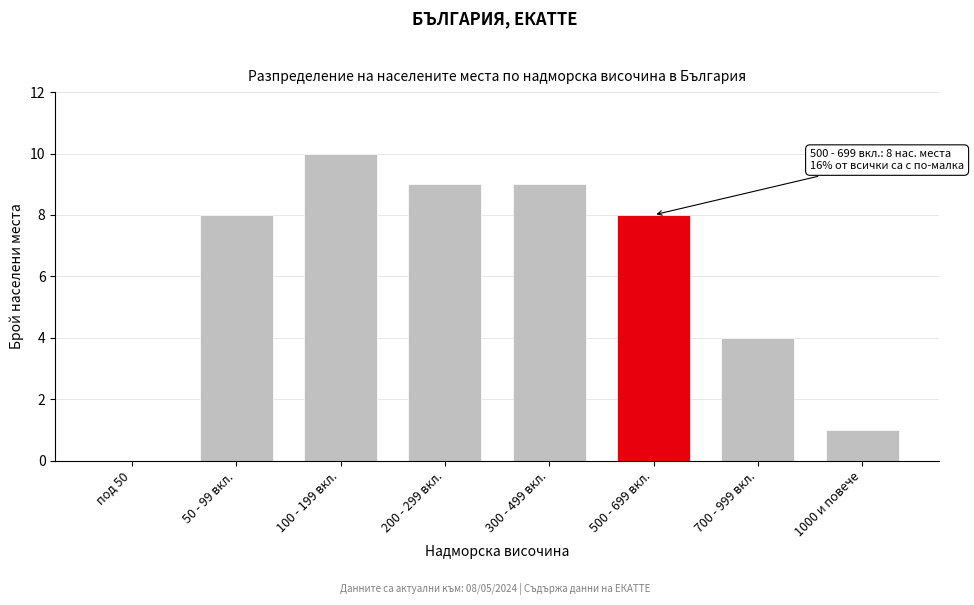

Reading right to left, what are all the values shown in this chart?

1000 и повече=1	700 - 999 вкл.=4	500 - 699 вкл.=8	300 - 499 вкл.=9	200 - 299 вкл.=9	100 - 199 вкл.=10	50 - 99 вкл.=8	под 50=0